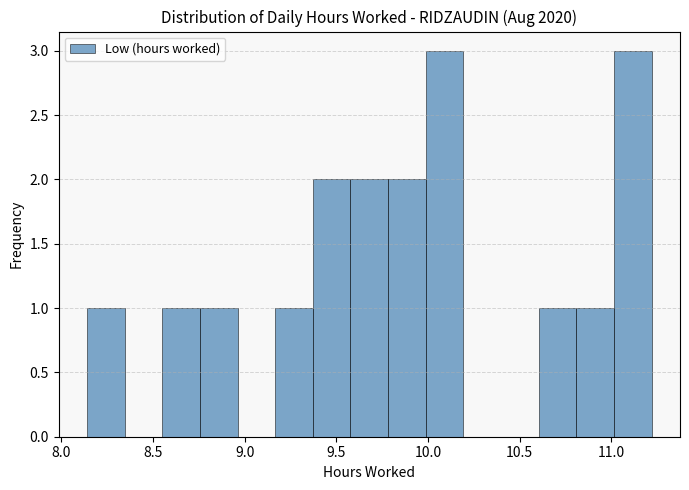

Reading left to right, transcribe this chart: for each bar, give the range it covers on the x-axis and its height. Neither the bar edges nor the heights are printed on the chart, so give them approximately, as read against the axes.

8.15 to 8.35: 1
8.35 to 8.55: 0
8.55 to 8.75: 1
8.75 to 8.95: 1
8.95 to 9.15: 0
9.15 to 9.35: 1
9.35 to 9.60: 2
9.60 to 9.80: 2
9.80 to 10.00: 2
10.00 to 10.20: 3
10.20 to 10.40: 0
10.40 to 10.60: 0
10.60 to 10.80: 1
10.80 to 11.00: 1
11.00 to 11.20: 3